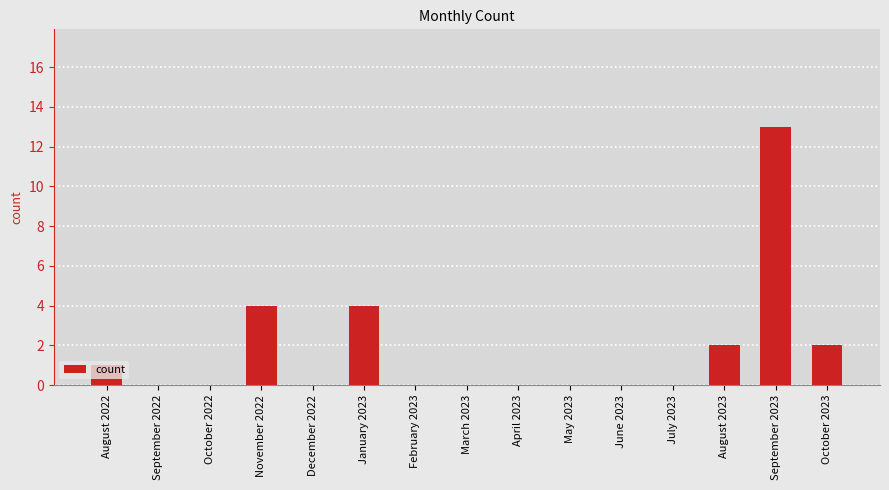

What is the change in value from August 2022 to September 2023?

+12